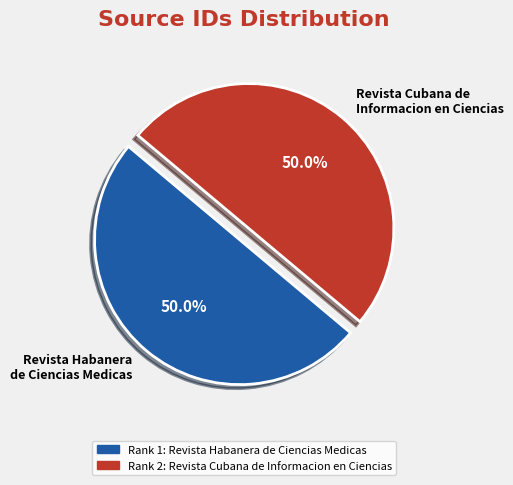

Approximately how many times larger is the value at Revista Habanera de Ciencias Medicas compared to Revista Cubana de Informacion en Ciencias?

1.0